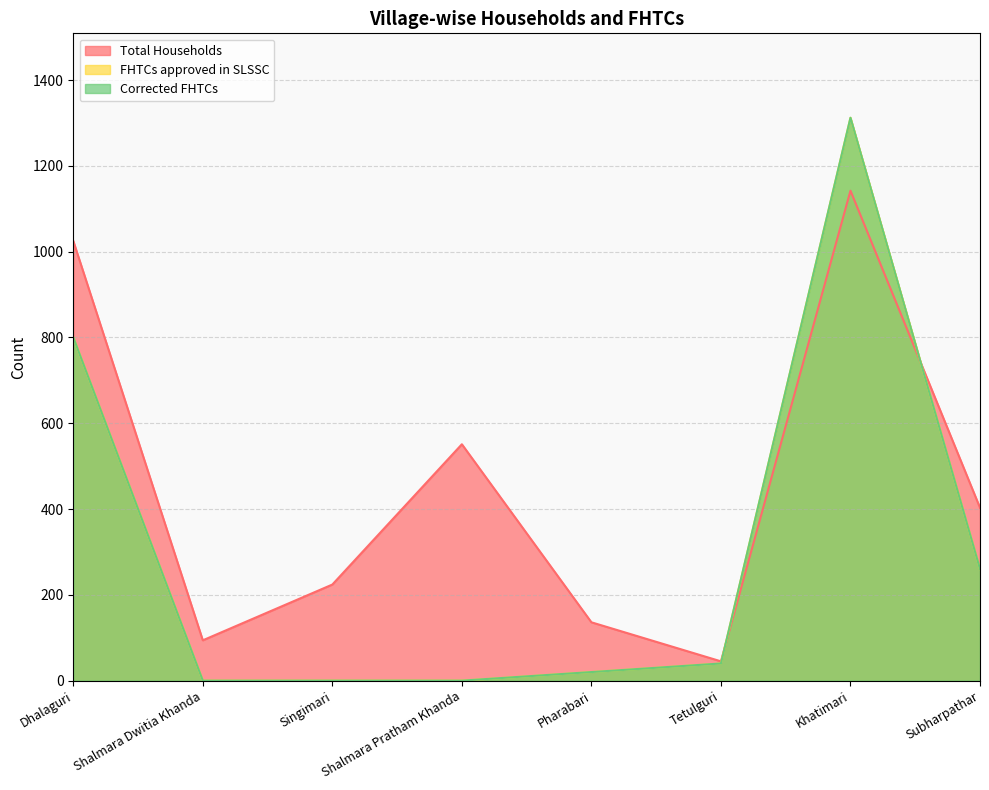

What is the highest value of the FHTCs approved in SLSSC series?

1312